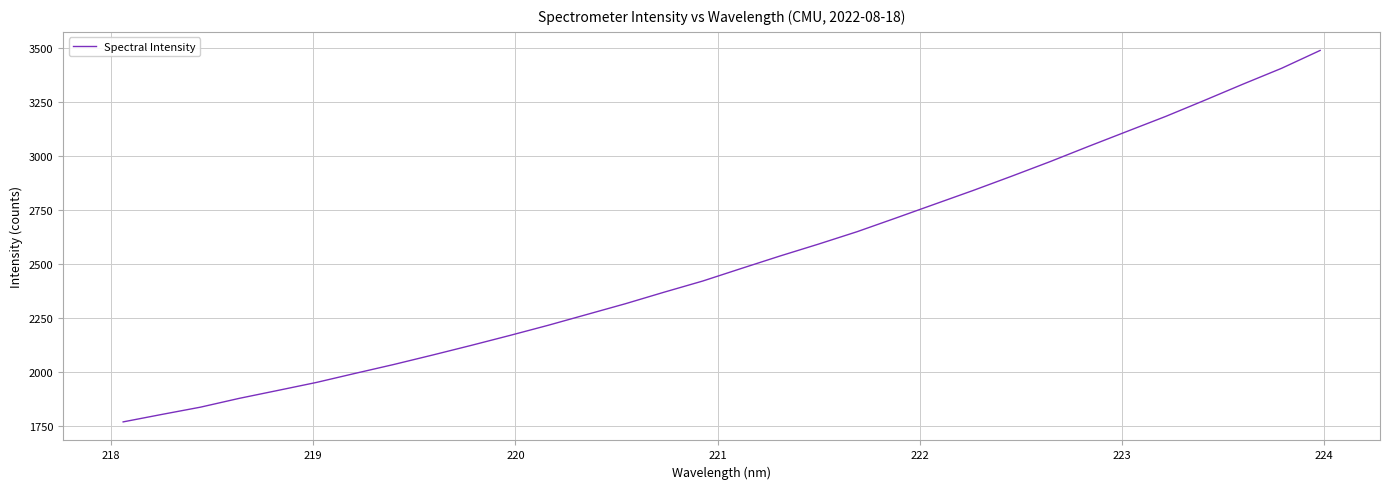

What is the difference between the maximum and minimum values?

1718.3